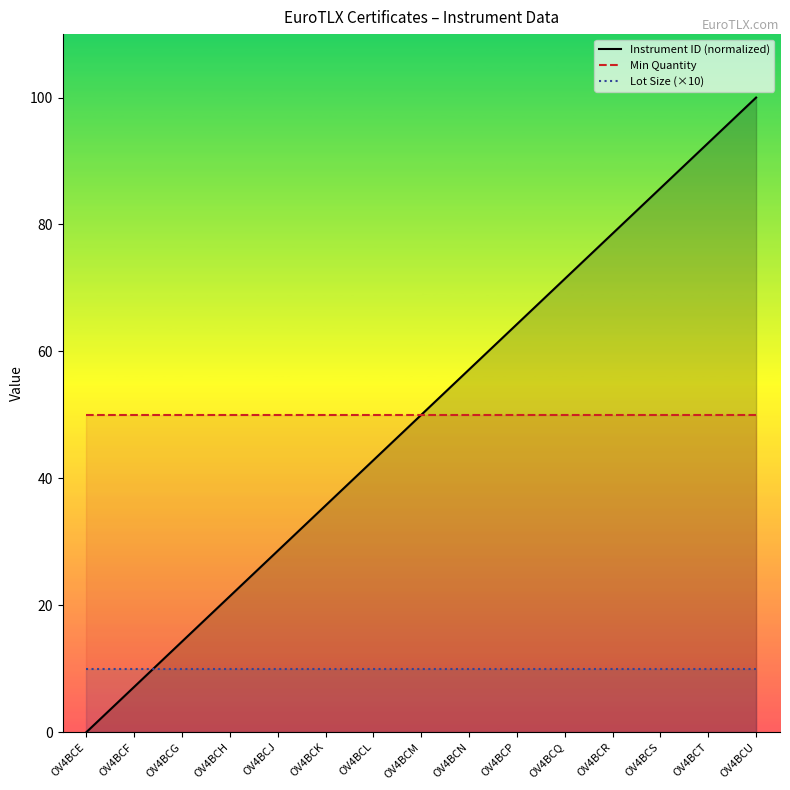

What are all the series names shown in the legend?

Instrument ID (normalized), Min Quantity, Lot Size (×10)